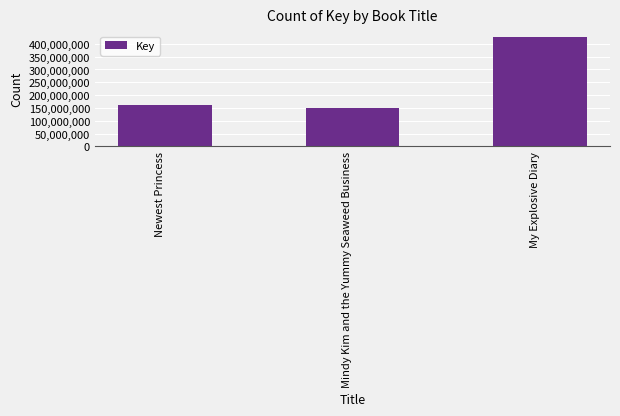

List the labels in order of value, smallest first.

Mindy Kim and the Yummy Seaweed Business, Newest Princess, My Explosive Diary